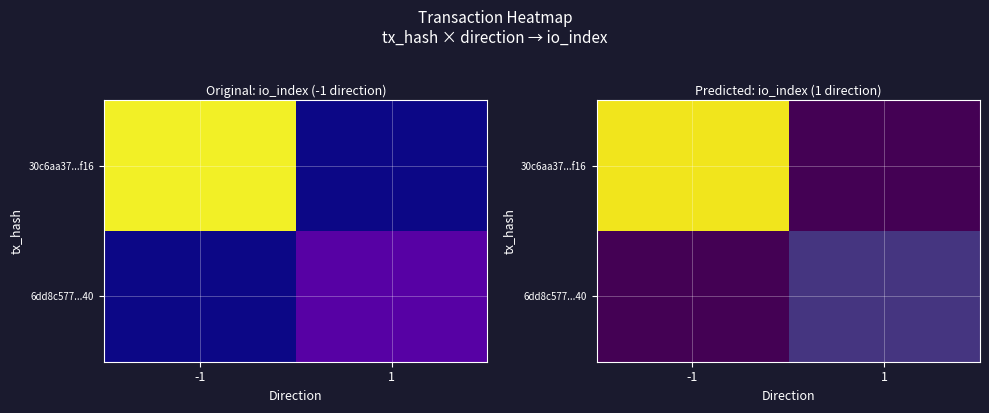

What is the difference between the 30c6aa37...f16 values at 1 and -1?

215